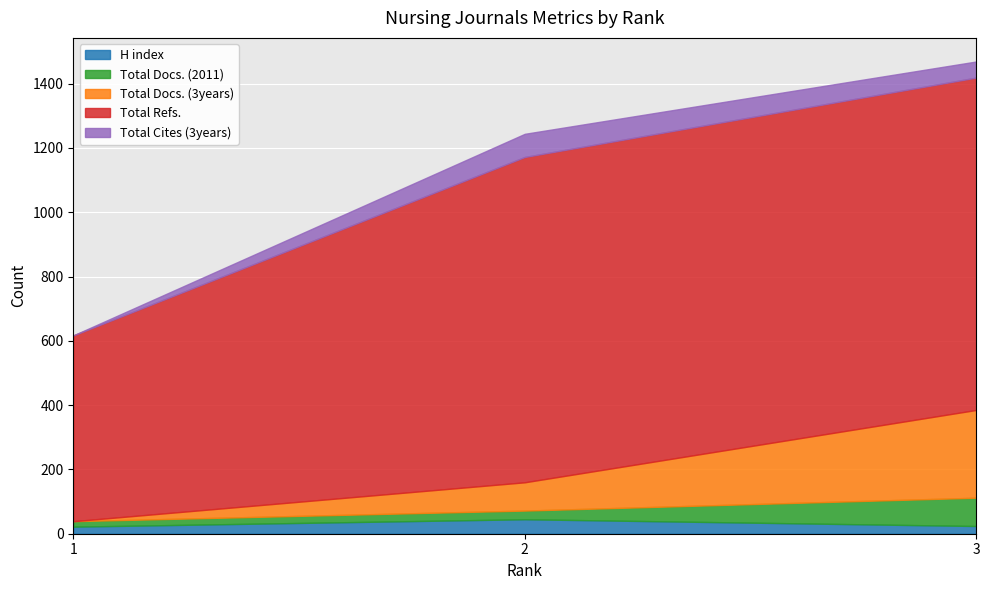

Is it true that Total Cites (3years) equals -23 at 1?

False